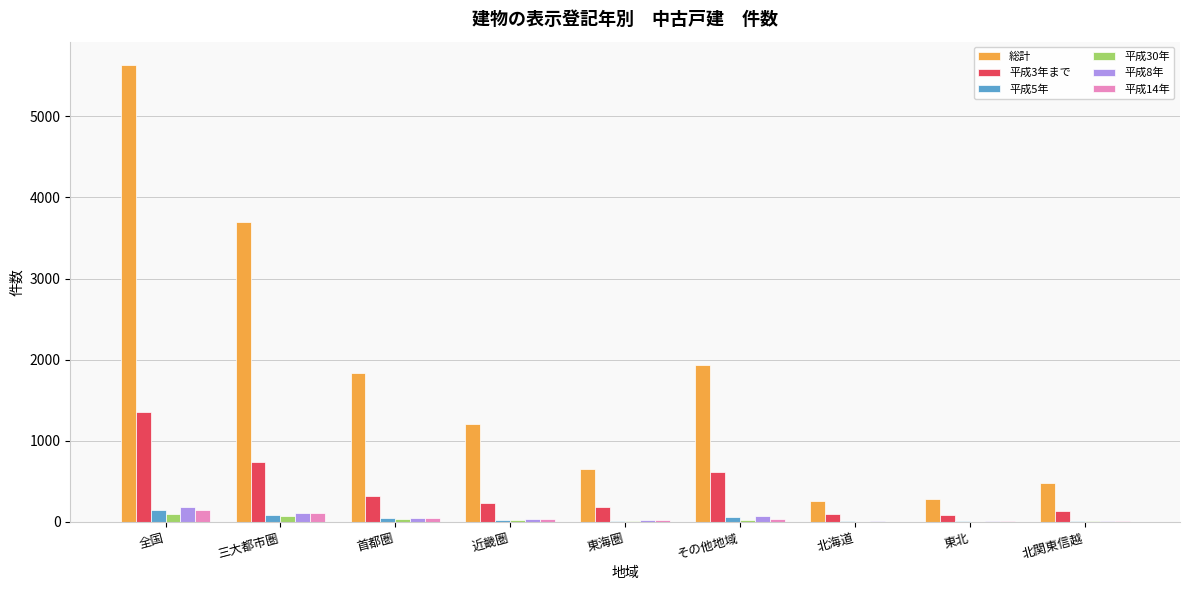

Which category has the highest value across all series?

全国